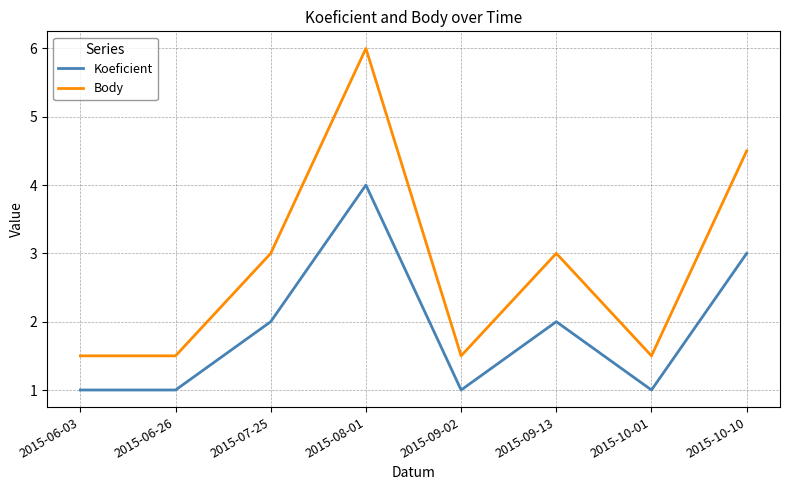

What is the total value across all series at 2015-10-10?

7.5